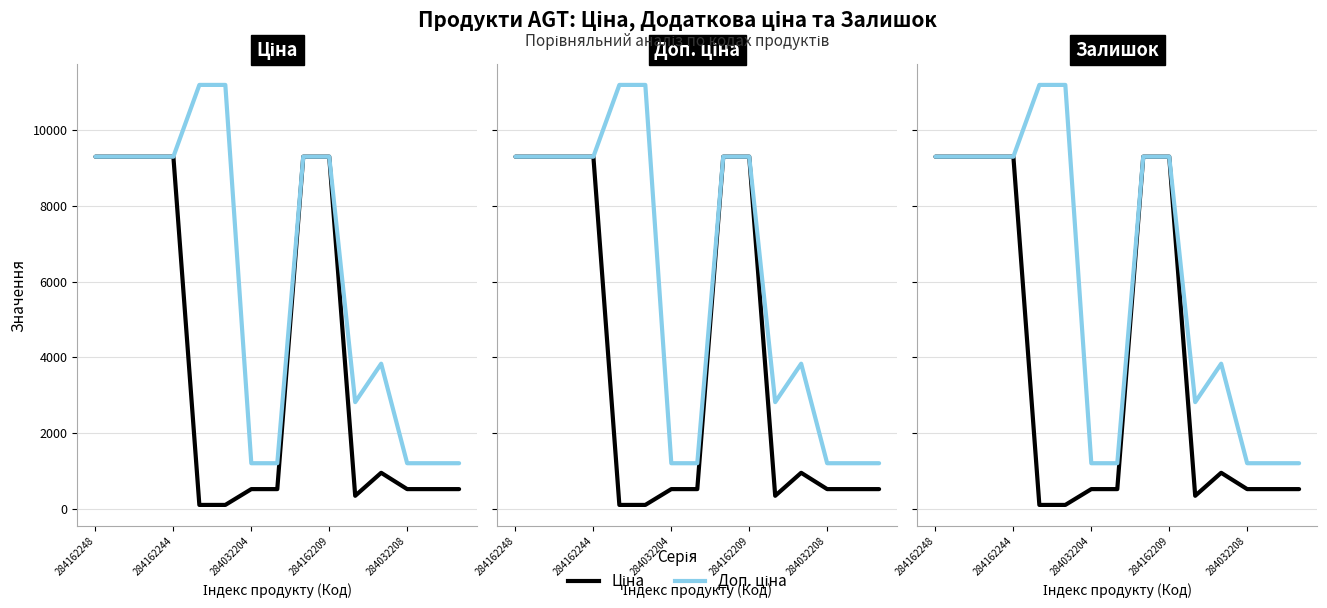

What is the sum of all Ціна values?

59918.6